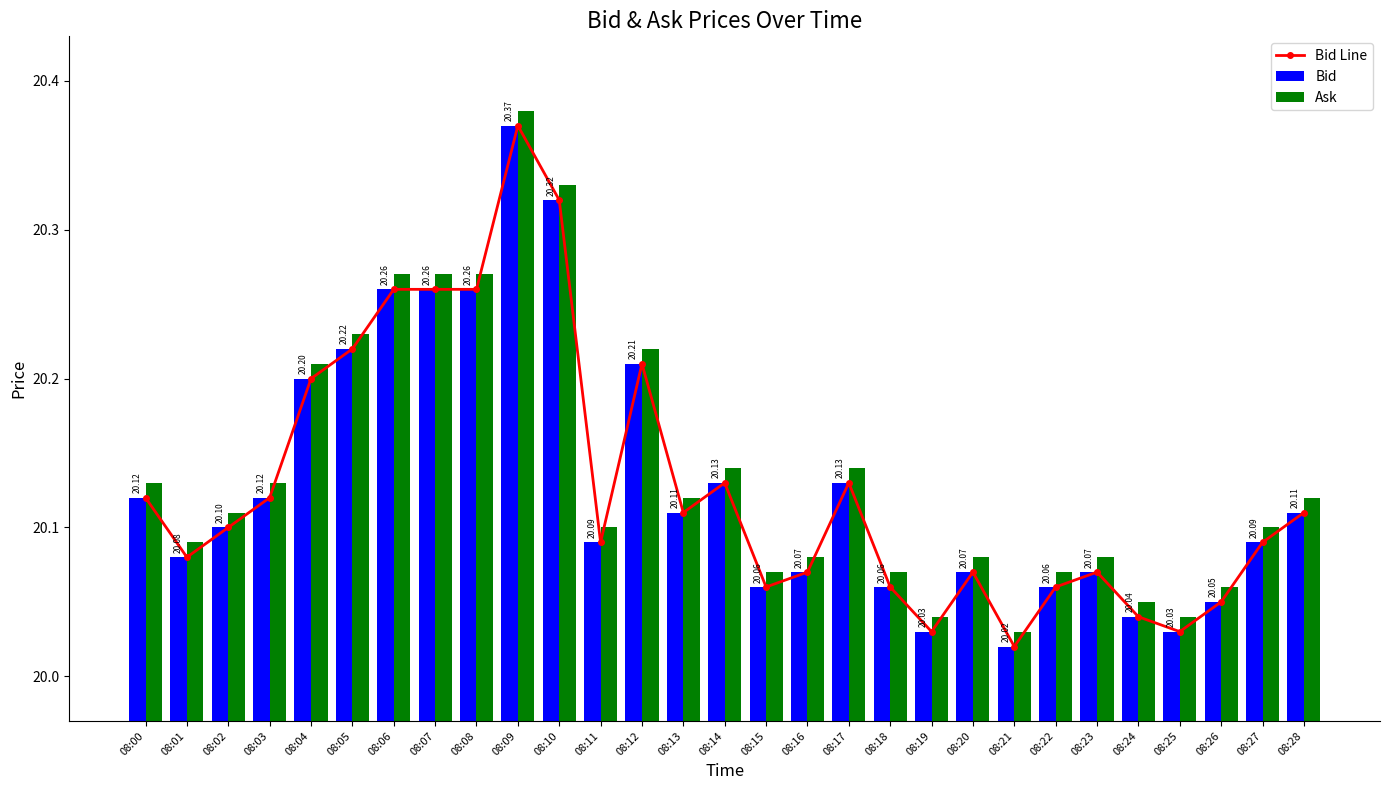

Which series changed the most between 08:00 and 08:14?

Ask